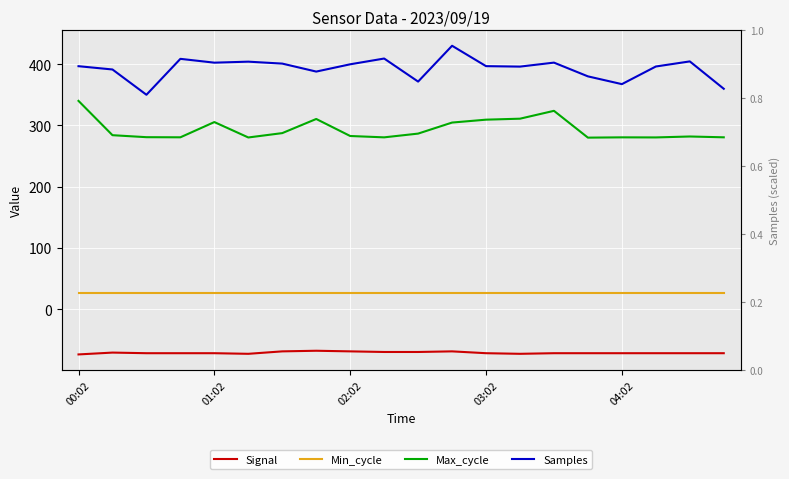

How many lines are shown in the chart?

4